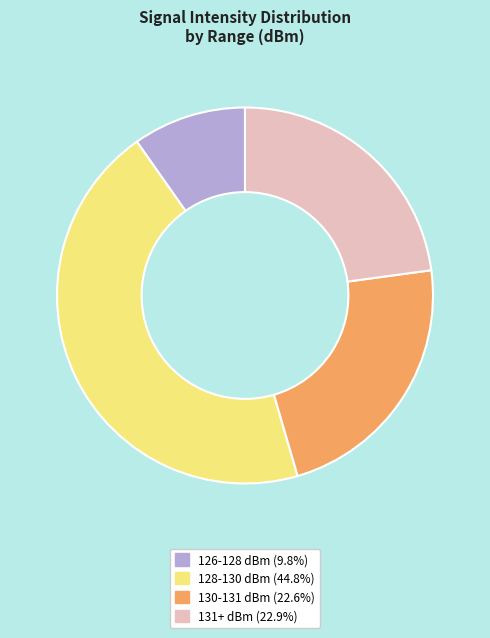

How many segments does this pie chart have?

4